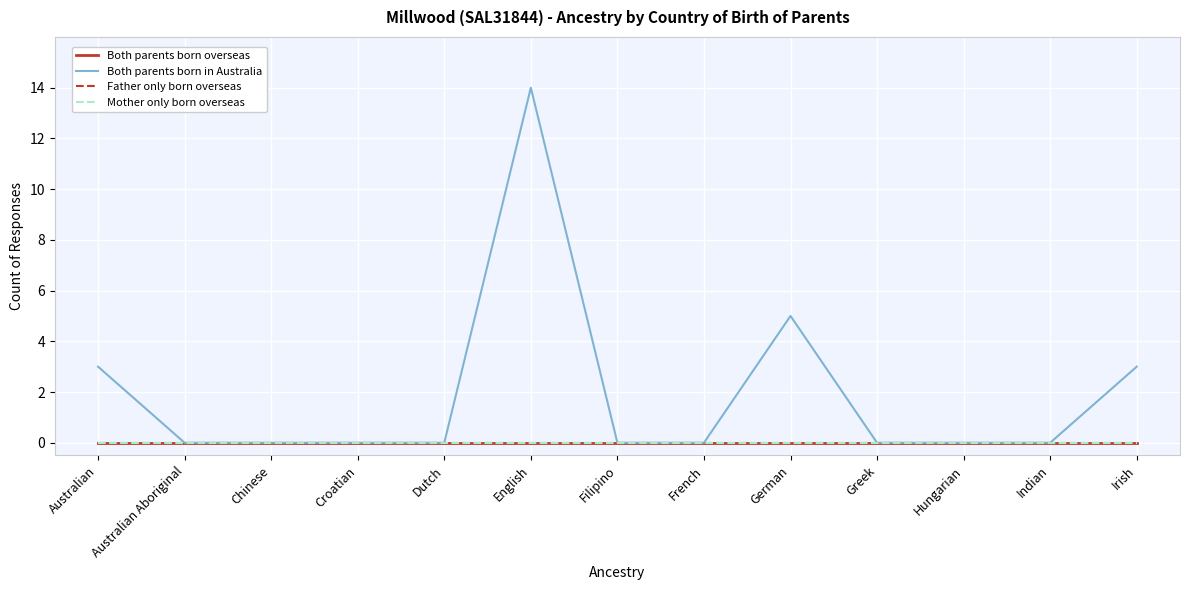

Does the chart have visible grid lines?

Yes